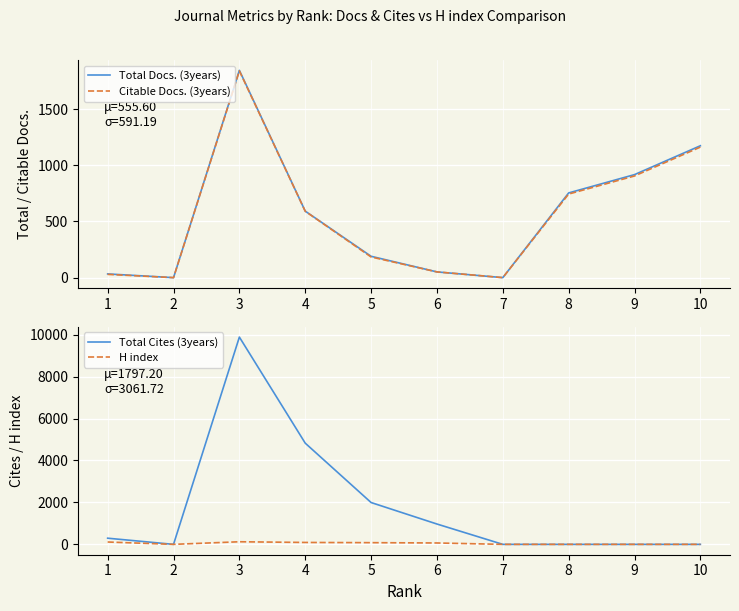

What is the difference between the highest and lowest values at 6?

919